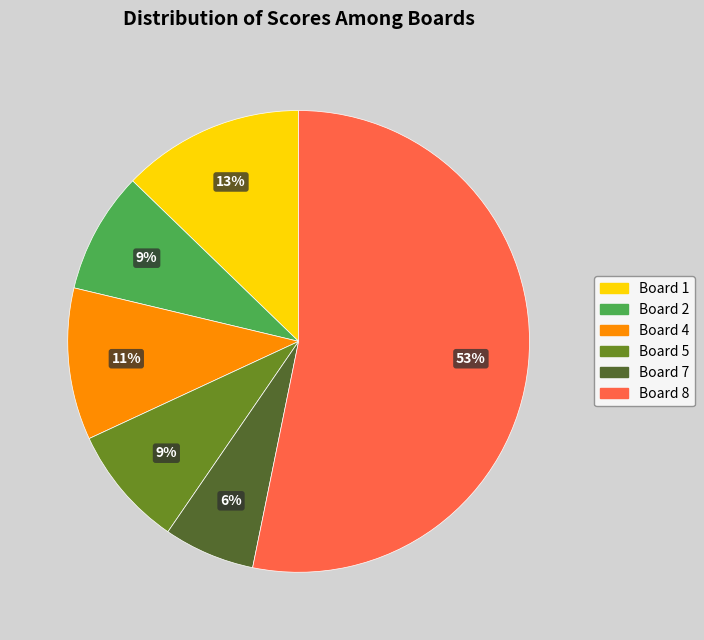

To the nearest percent, what is the average slice percentage?

17%